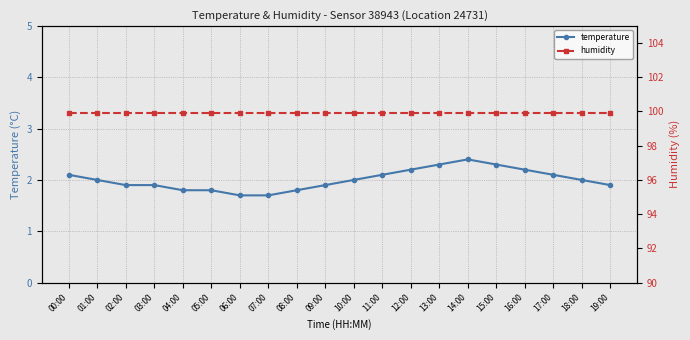

What is the spread (max minus min) of values at 11:00?

97.8